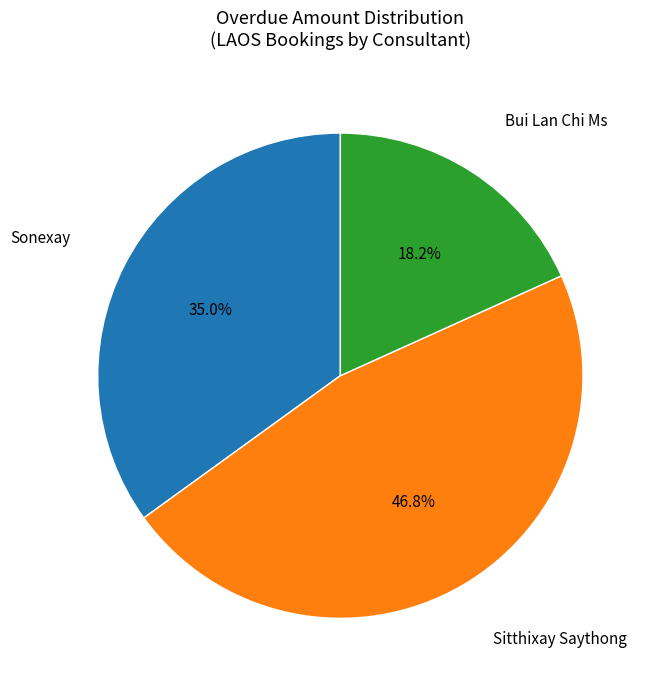

Is there any slice that represents more than half of the pie?

No